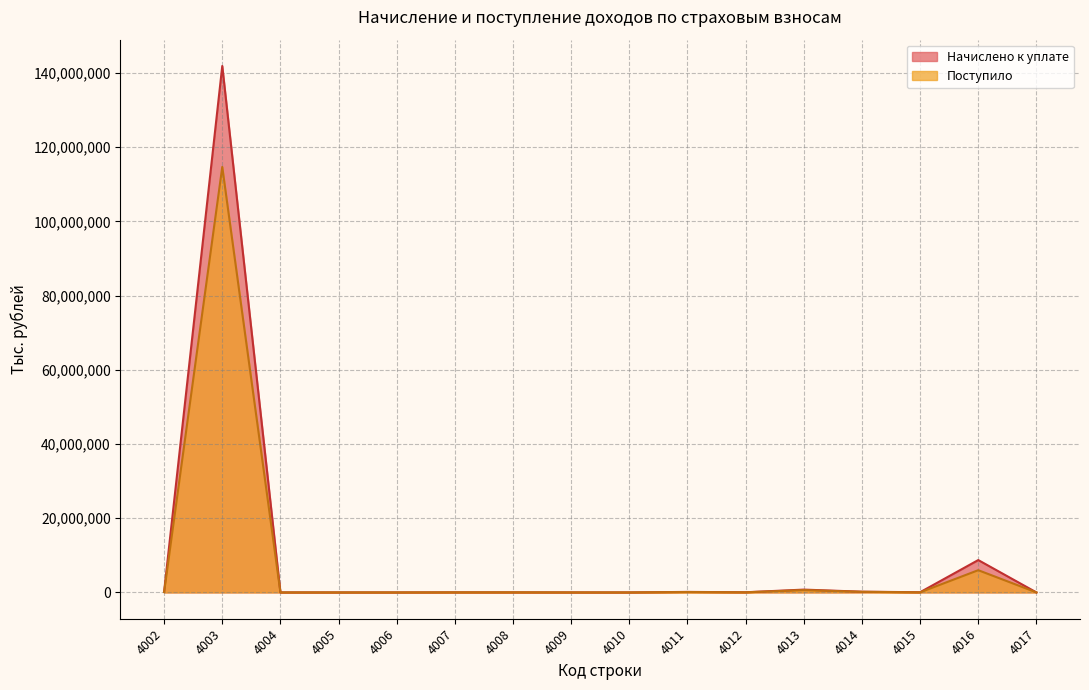

Between 4003 and 4017, which is larger?

4003